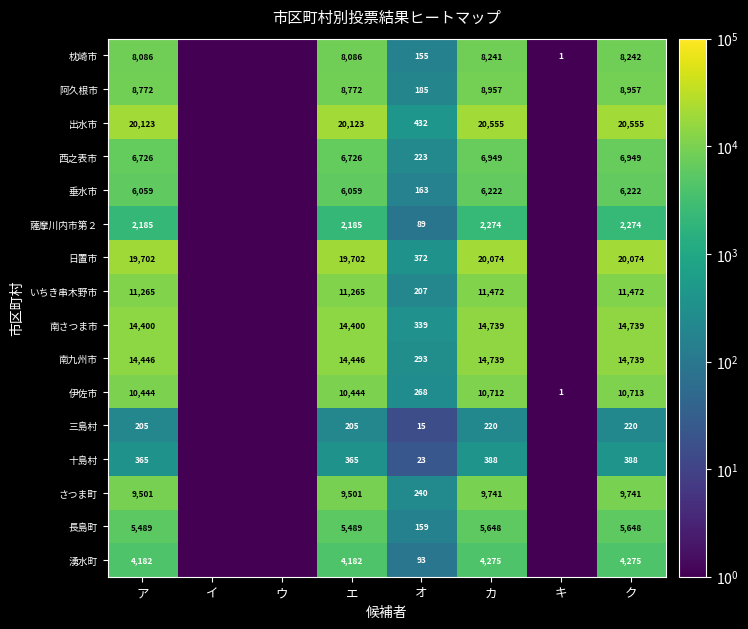

The value of 日置市 at ク is 20074.0. True or false?

True